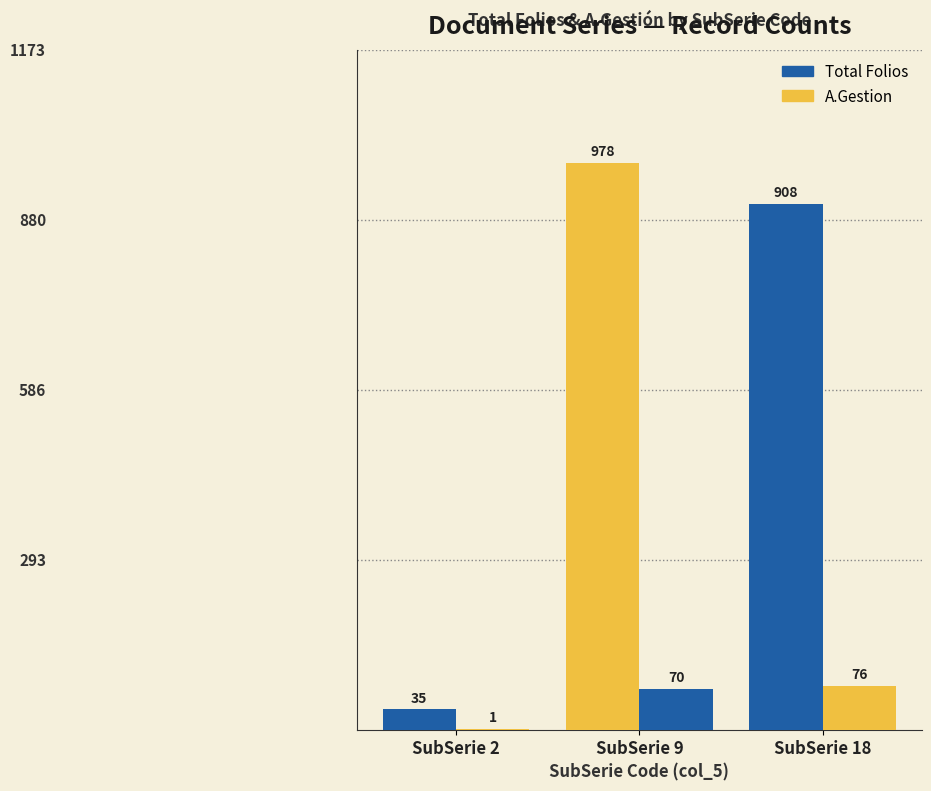

At SubSerie 18, list the series in order from smallest to largest.

A.Gestion, Total Folios